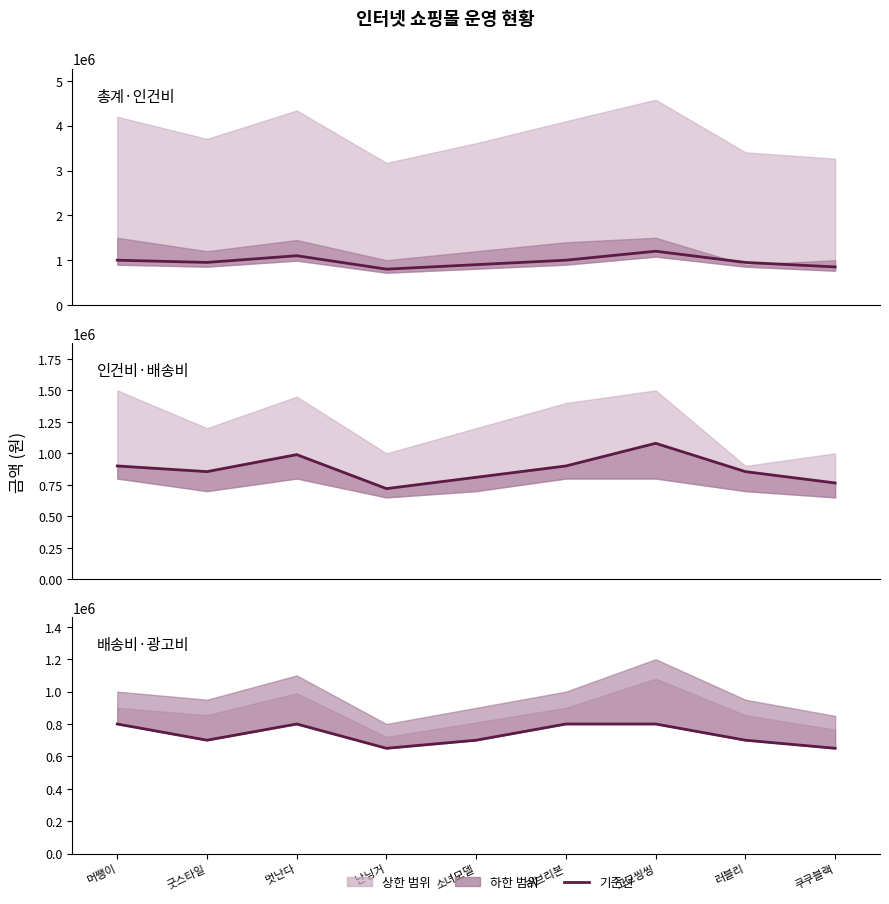

At which category does 사이트운영비 reach its first local peak?

멋난다